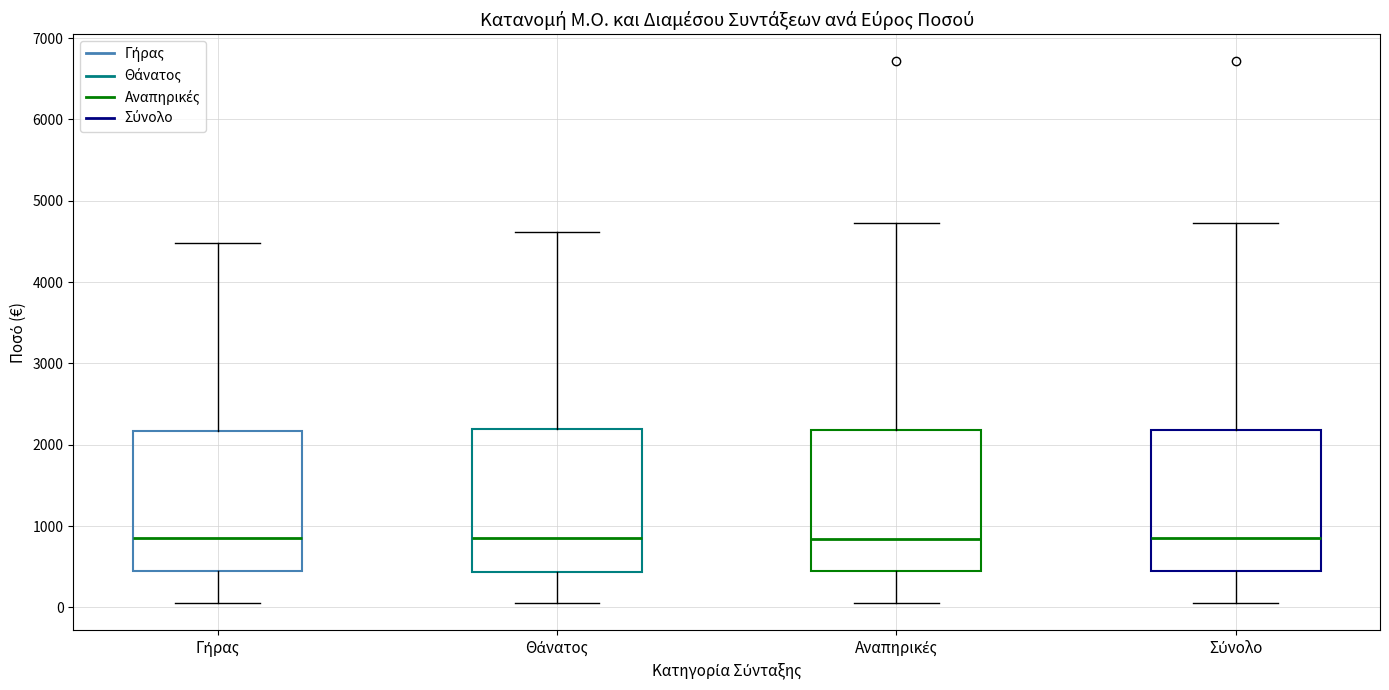

Reading left to right, transcribe this box plot: for each box, give where its median line is, the range the box spans, and where its two whiskers end, as read against the y-axis. The values are not printed on the chart, so give them approximately, as read against the axis.

Γήρας: median 800, box 500 to 2200, whiskers 100 to 4500
Θάνατος: median 800, box 400 to 2200, whiskers 100 to 4600
Αναπηρικές: median 800, box 500 to 2200, whiskers 100 to 4700
Σύνολο: median 800, box 400 to 2200, whiskers 100 to 4700